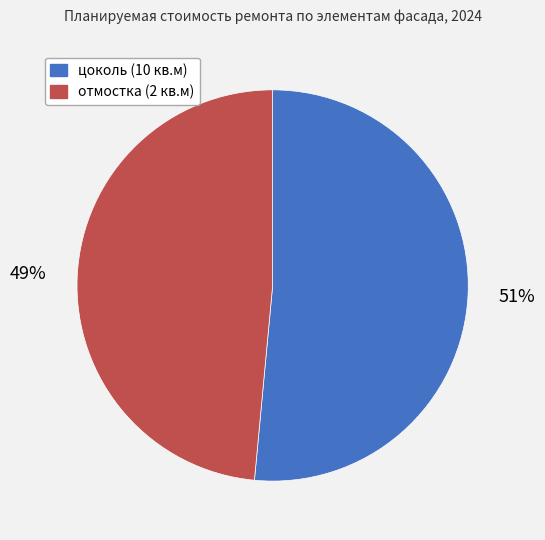

Between цоколь (10 кв.м) and отмостка (2 кв.м), which is larger?

цоколь (10 кв.м)